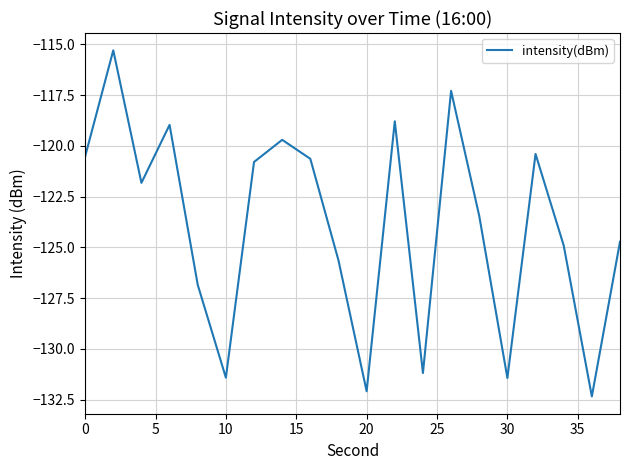

What is the smallest value displayed?

-132.3